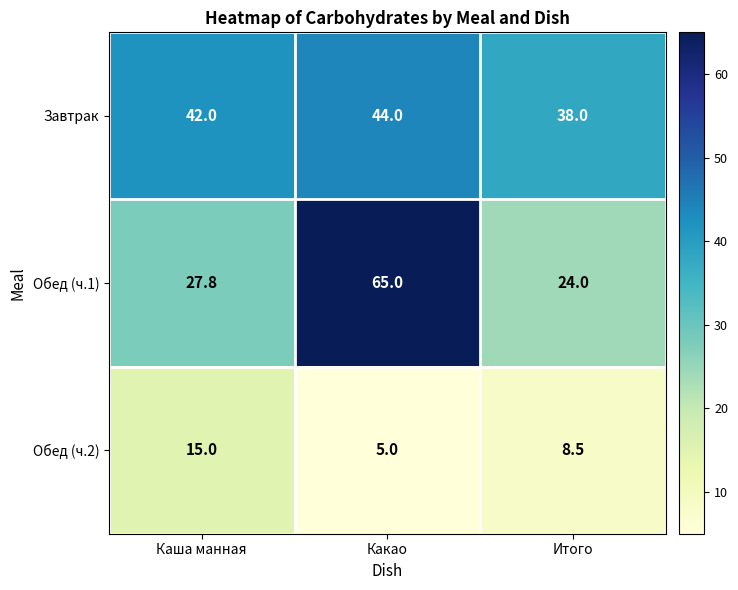

At which category is the sum across all series the highest?

Какао